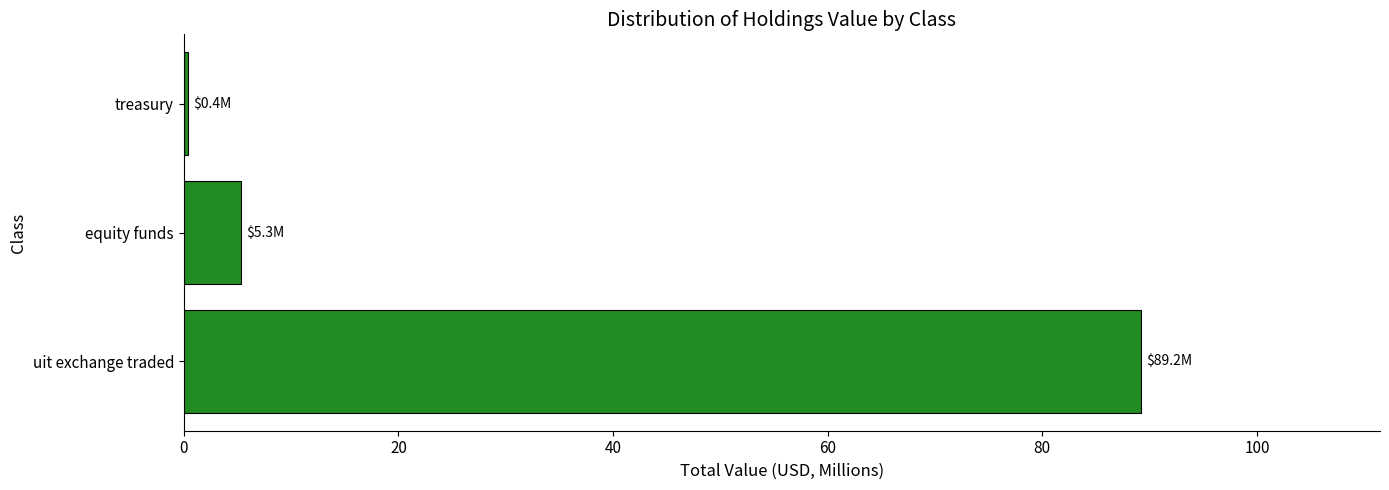

Between equity funds and uit exchange traded, which is larger?

uit exchange traded